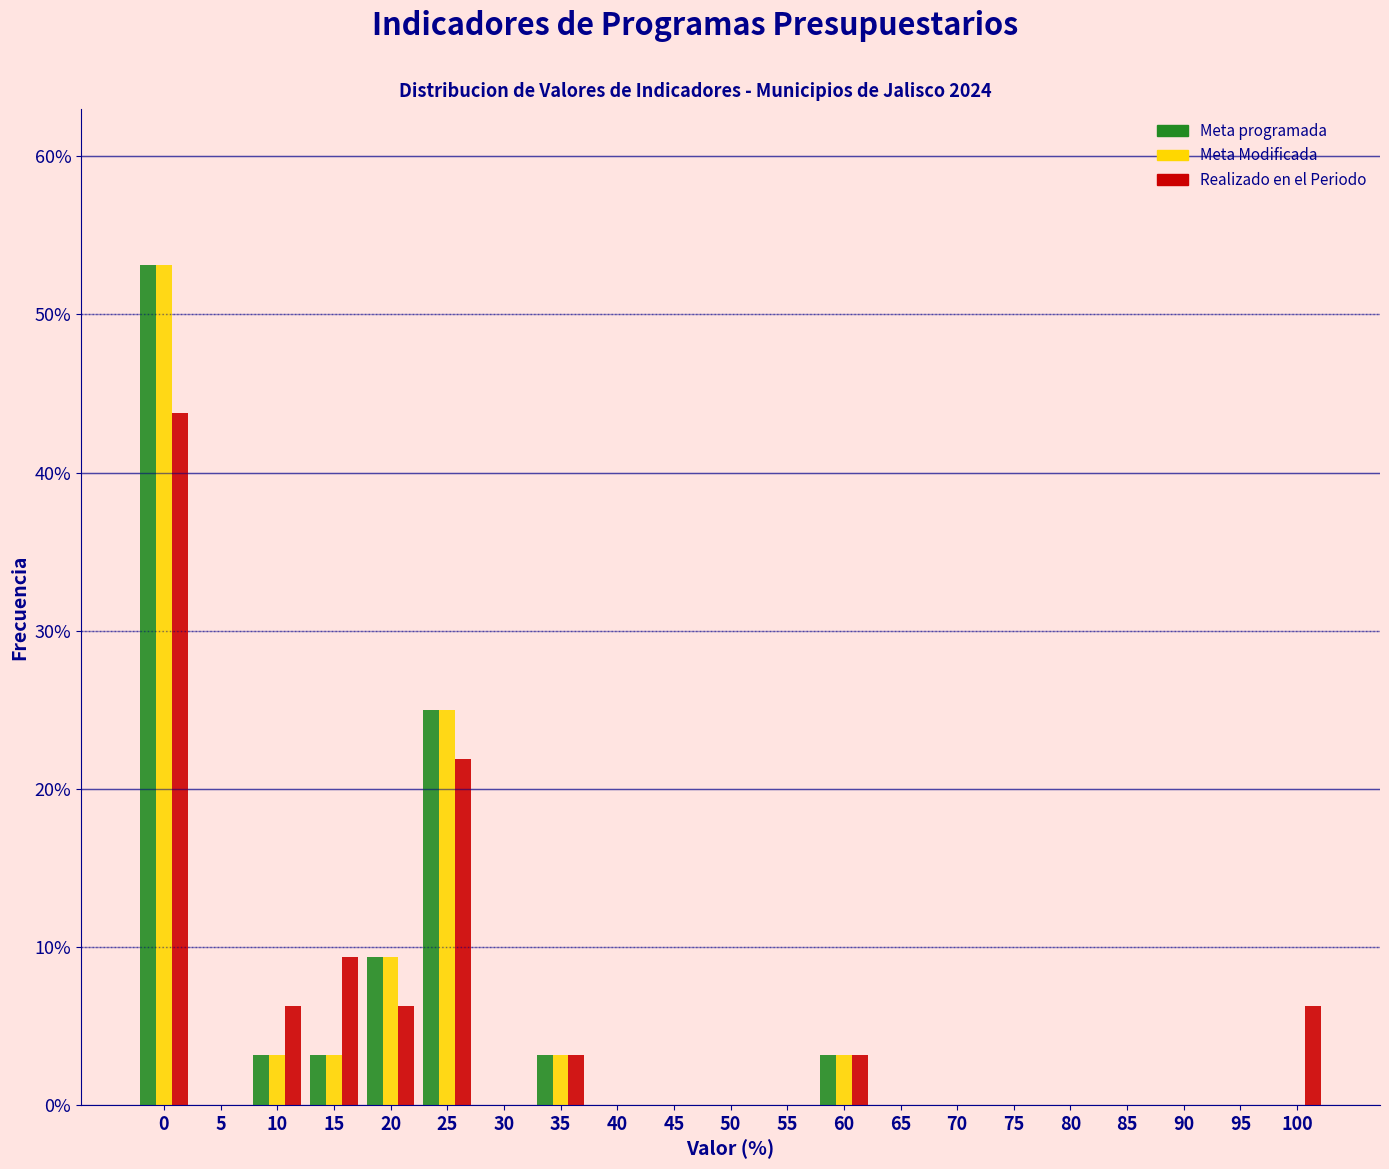

What is the sum of the Meta Modificada values at 35 and 65?

3.1